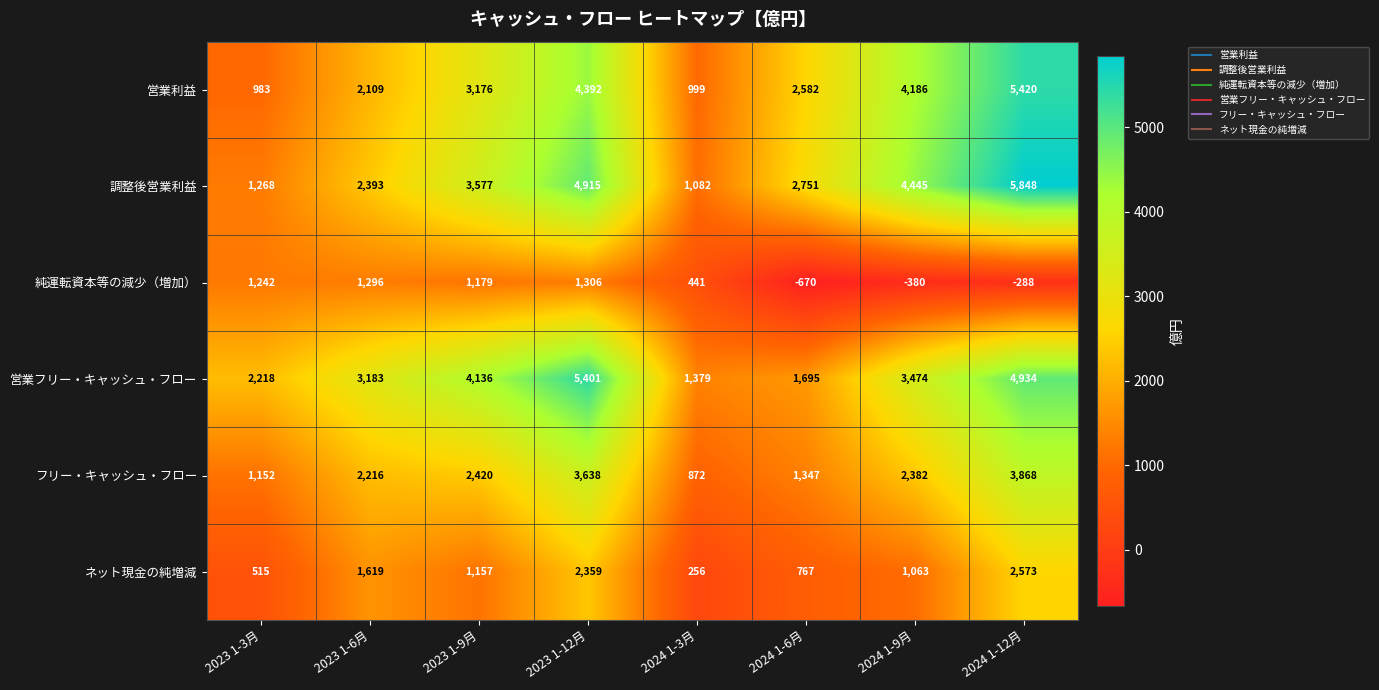

What is the difference between the maximum and minimum values in the 営業フリー・キャッシュ・フロー series?

4022